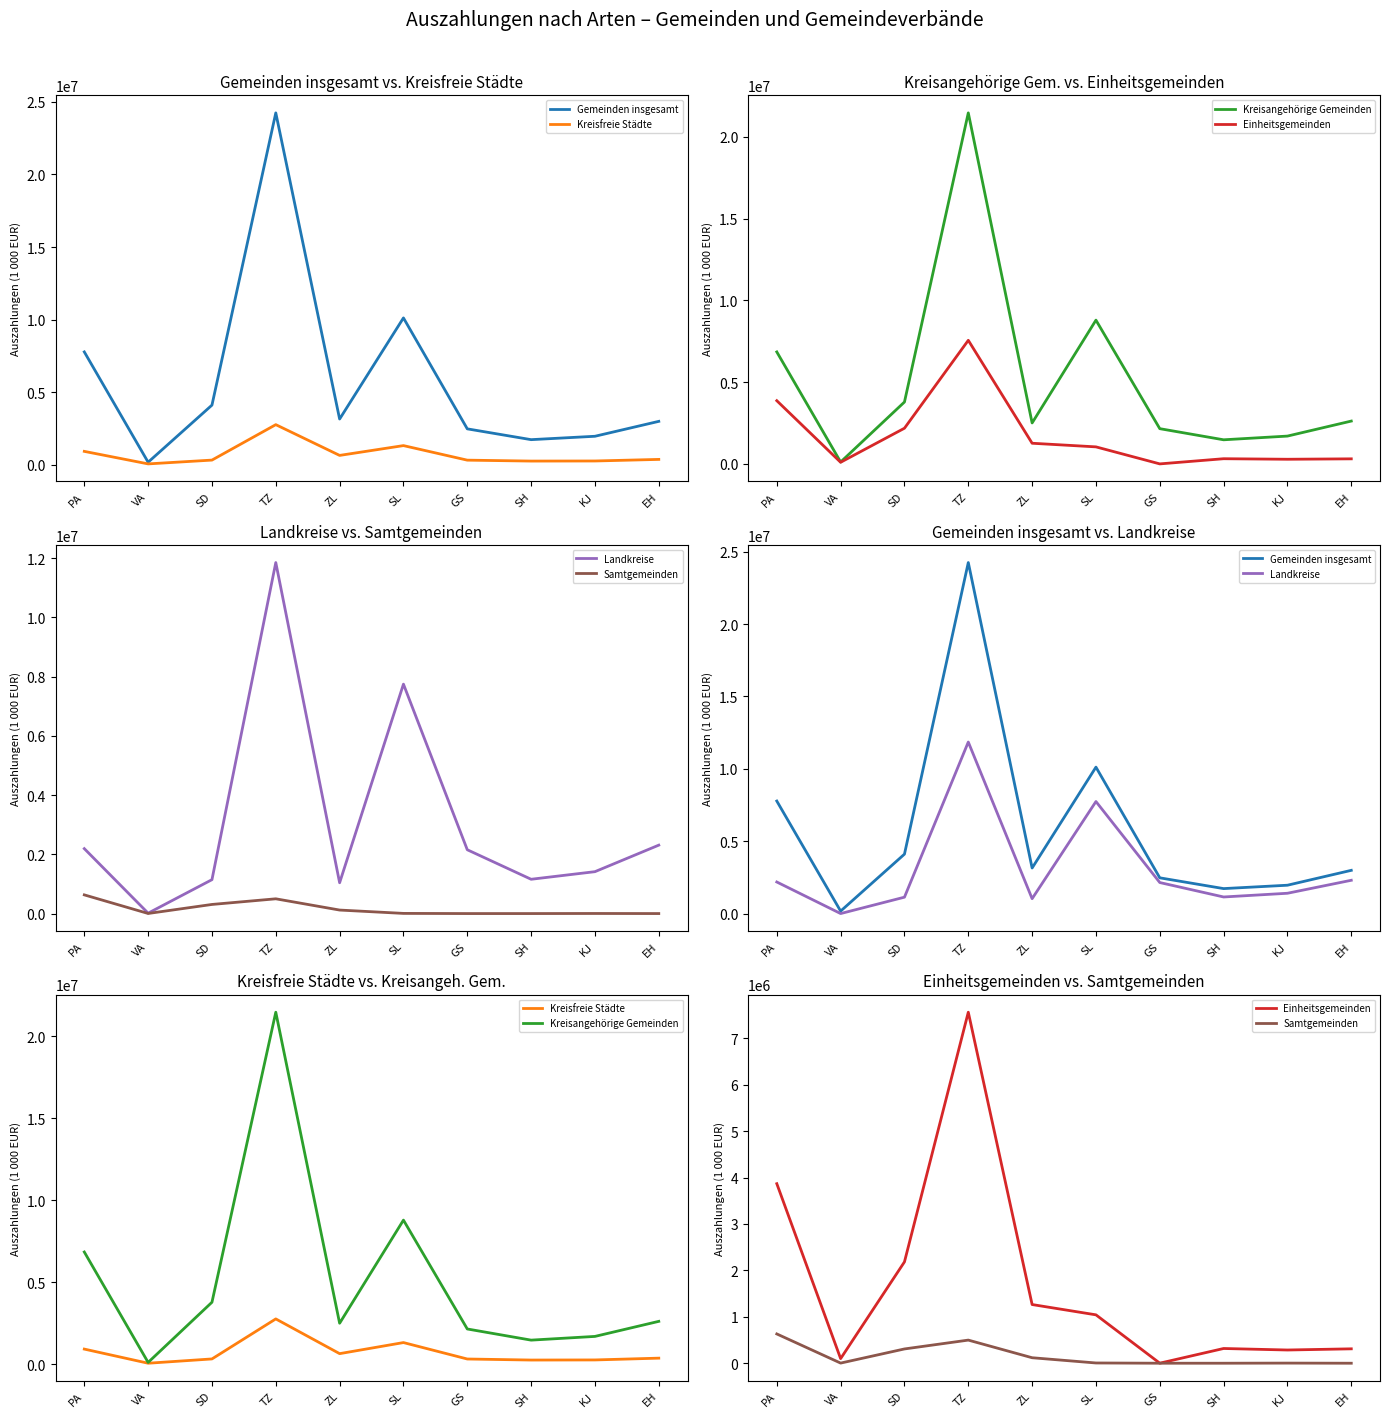

True or false: Landkreise and Samtgemeinden intersect in this chart.

False